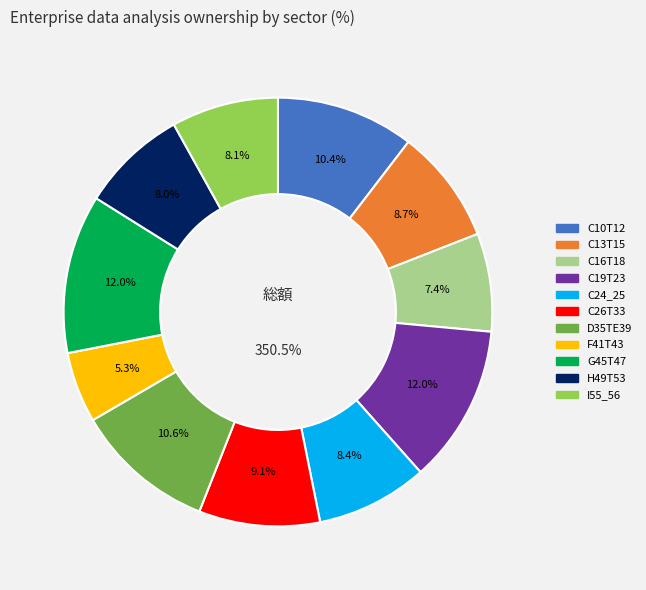

Is there a majority slice in this chart?

No